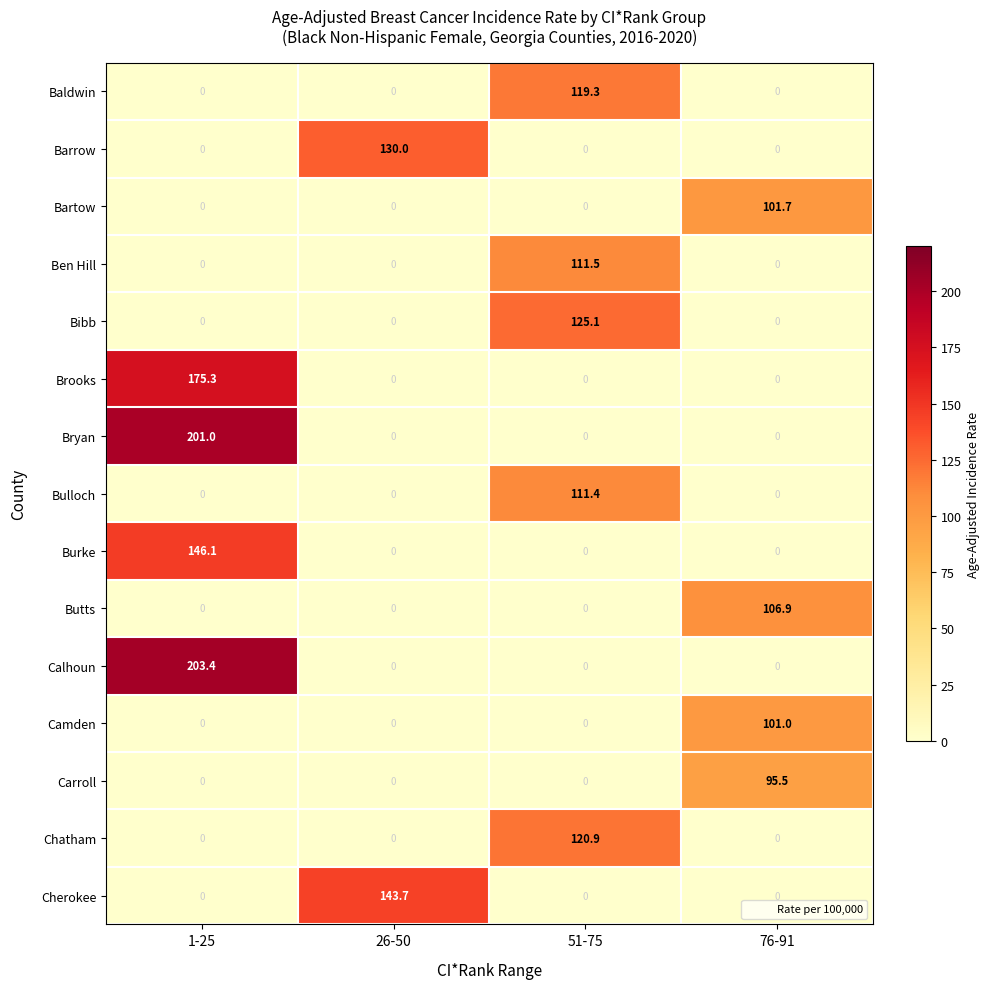

How many categories are shown in the chart?

4